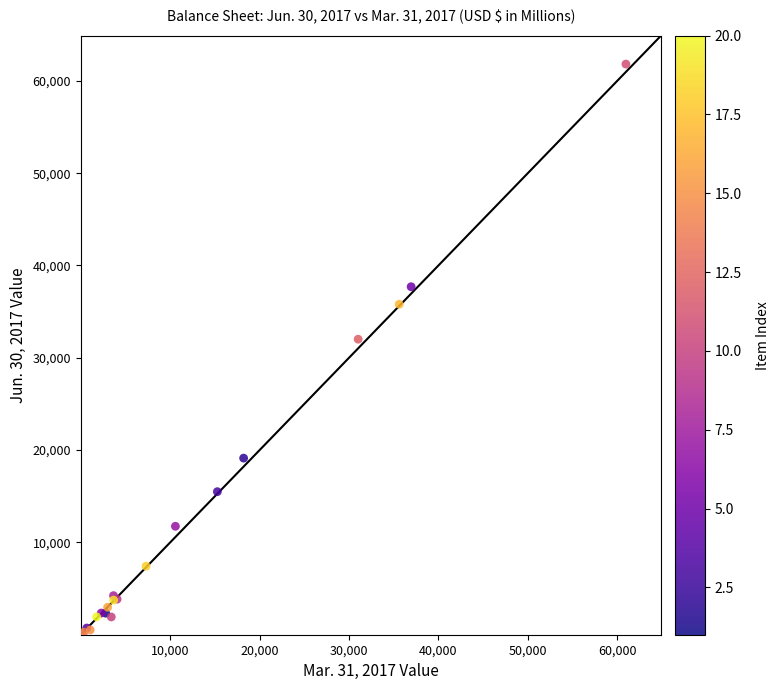

What Y value in the scatter plot is closest to 30909?

32015